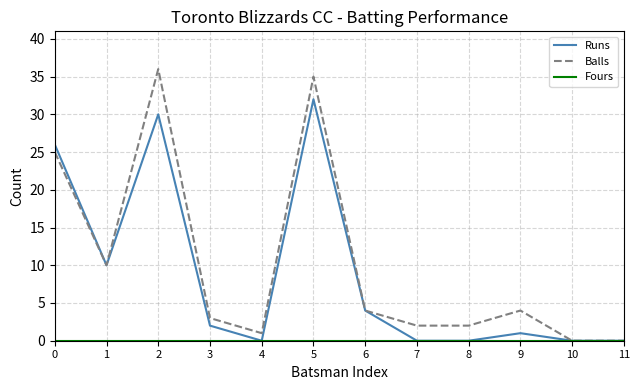

Which series has the largest range (max minus min)?

Balls